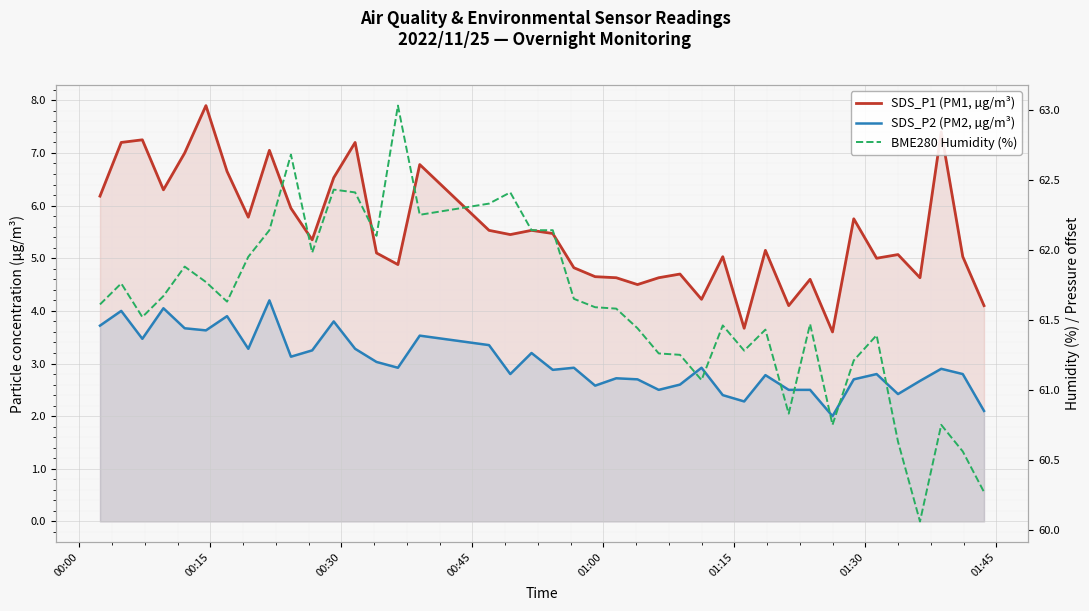

In SDS_P1 (PM1, µg/m³), how many points are higher than both neighbors (excluding endpoints)?

13